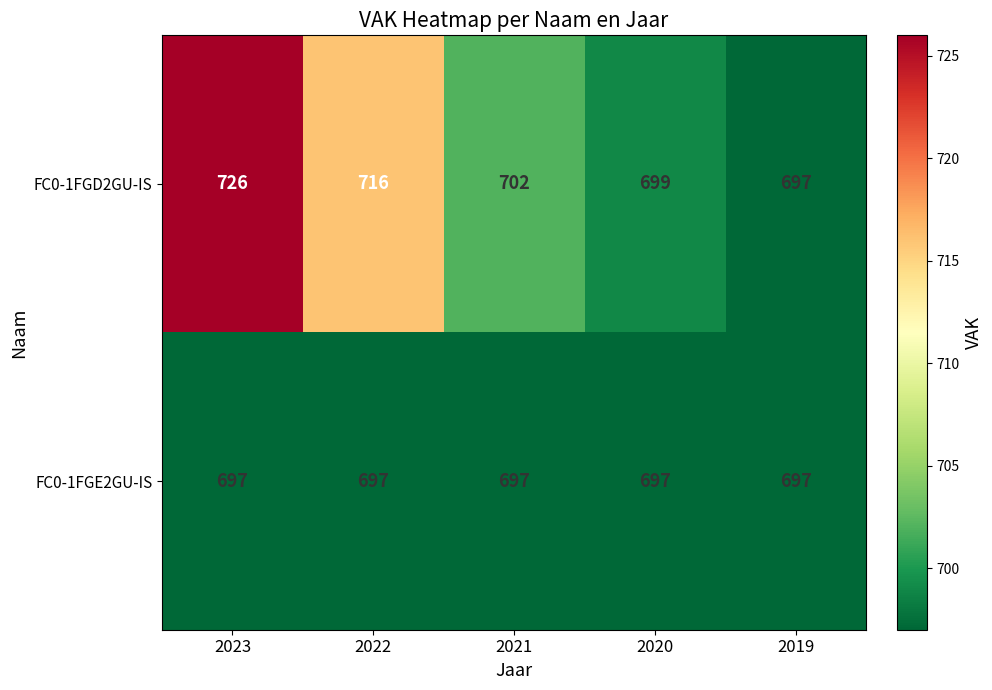

Which category has the highest value across all series?

2023